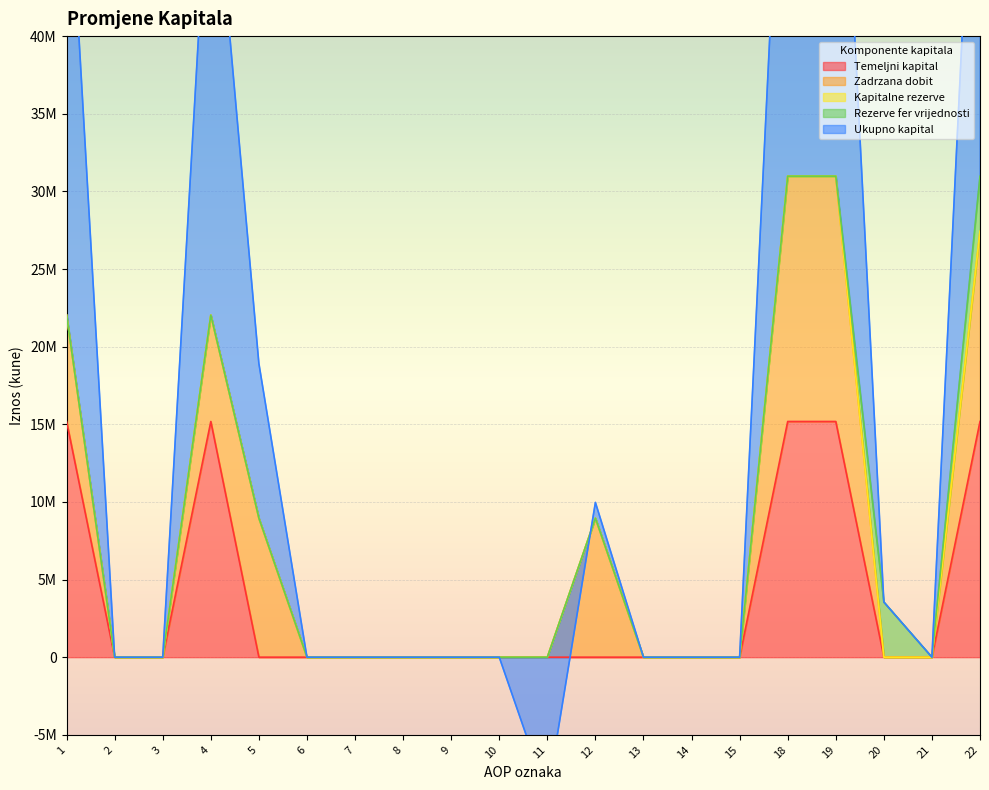

The Temeljni kapital series shows 7709505 at 7. True or false?

False